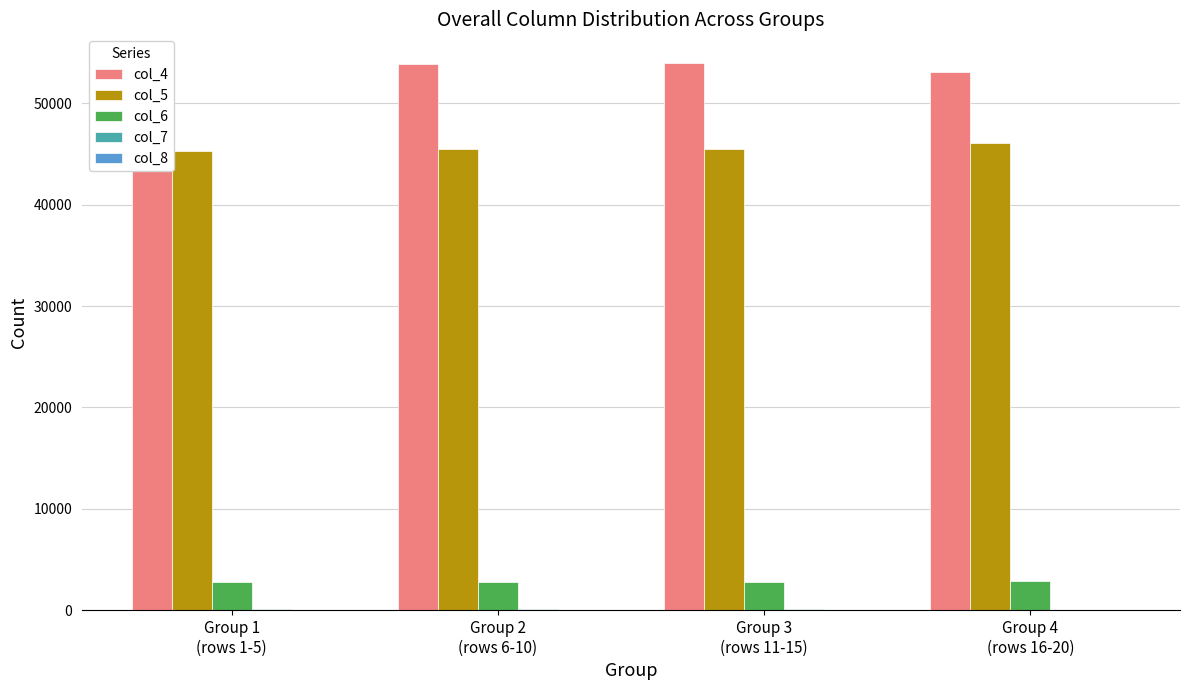

Reading right to left, extract all data points from this chart.

col_4: Group 4
(rows 16-20)=53115	Group 3
(rows 11-15)=53968	Group 2
(rows 6-10)=53926	Group 1
(rows 1-5)=54117
col_5: Group 4
(rows 16-20)=46097	Group 3
(rows 11-15)=45546	Group 2
(rows 6-10)=45529	Group 1
(rows 1-5)=45286
col_6: Group 4
(rows 16-20)=2900	Group 3
(rows 11-15)=2755	Group 2
(rows 6-10)=2787	Group 1
(rows 1-5)=2790
col_7: Group 4
(rows 16-20)=61	Group 3
(rows 11-15)=74	Group 2
(rows 6-10)=71	Group 1
(rows 1-5)=75
col_8: Group 4
(rows 16-20)=12	Group 3
(rows 11-15)=0	Group 2
(rows 6-10)=4	Group 1
(rows 1-5)=6